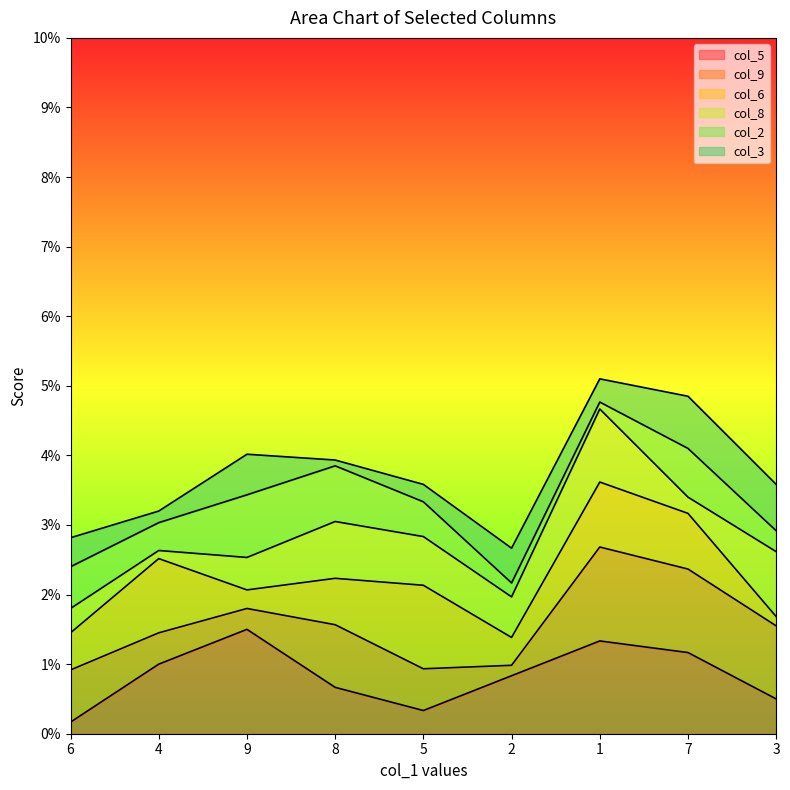

What position from the right is 4?

8